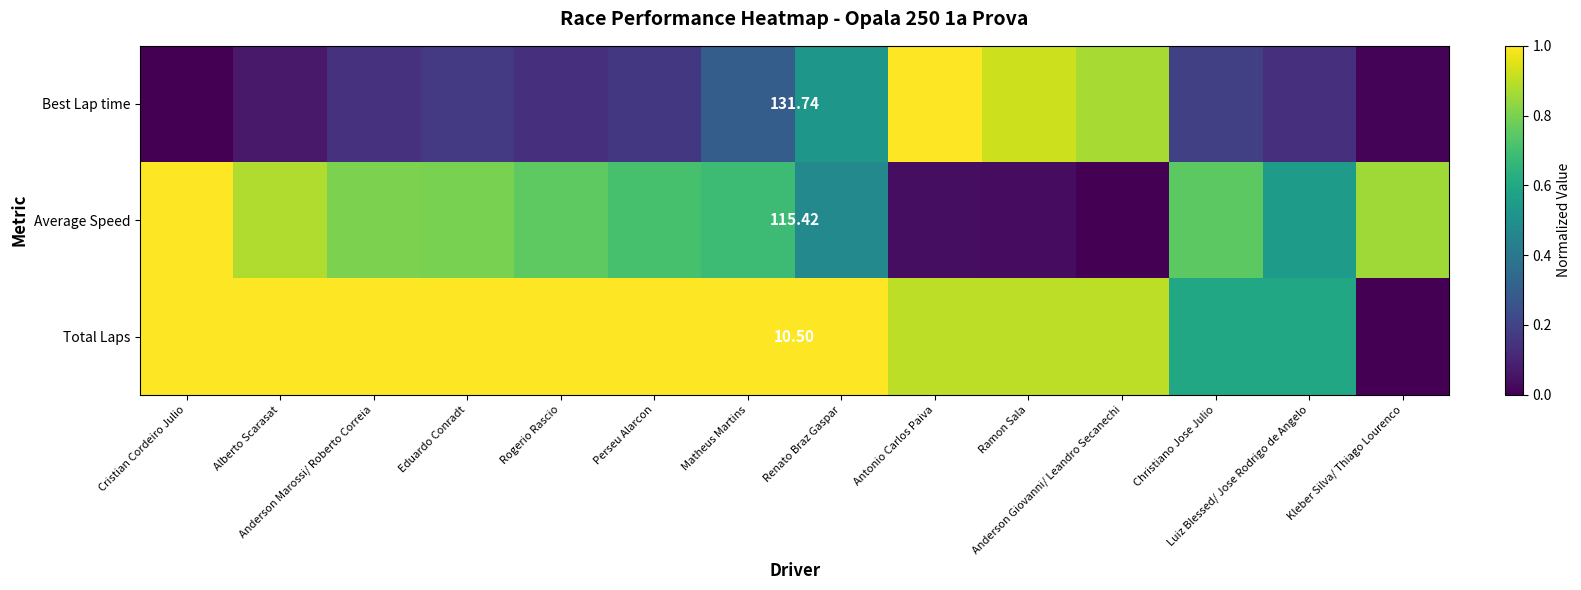

At which category is the sum across all series the highest?

Cristian Cordeiro Julio